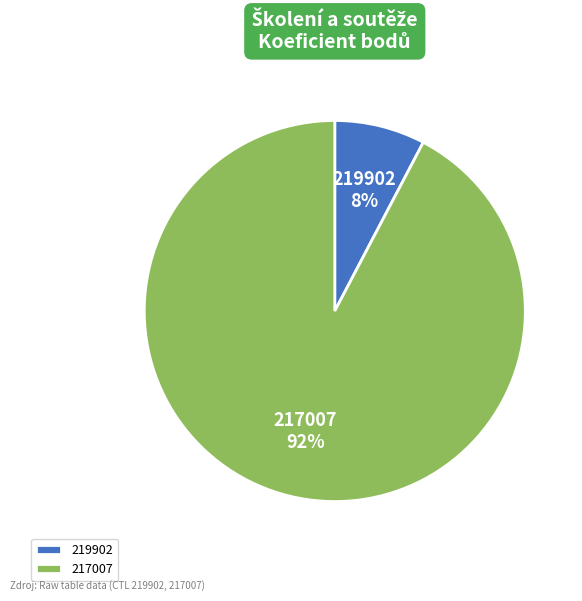

What is the ratio of the value at 219902 to the value at 217007?

0.1